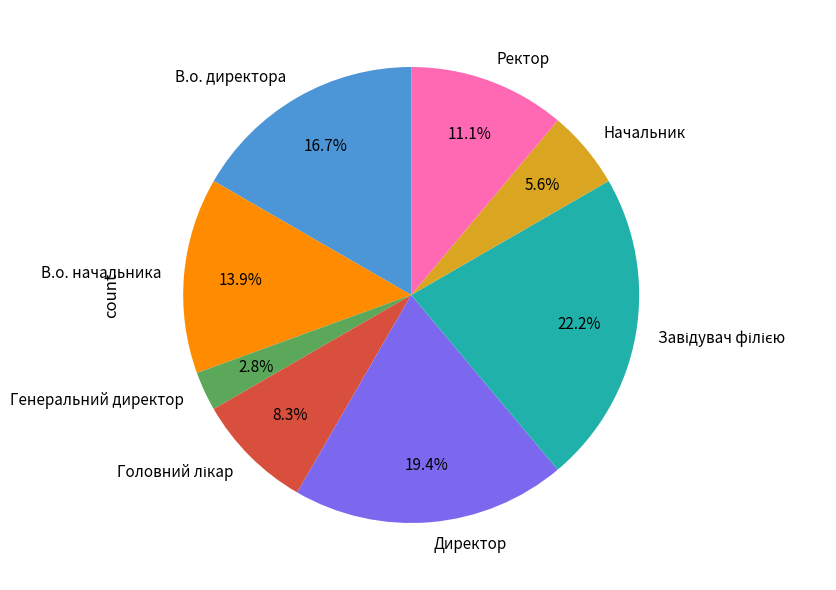

Between Директор and Начальник, which is larger?

Директор